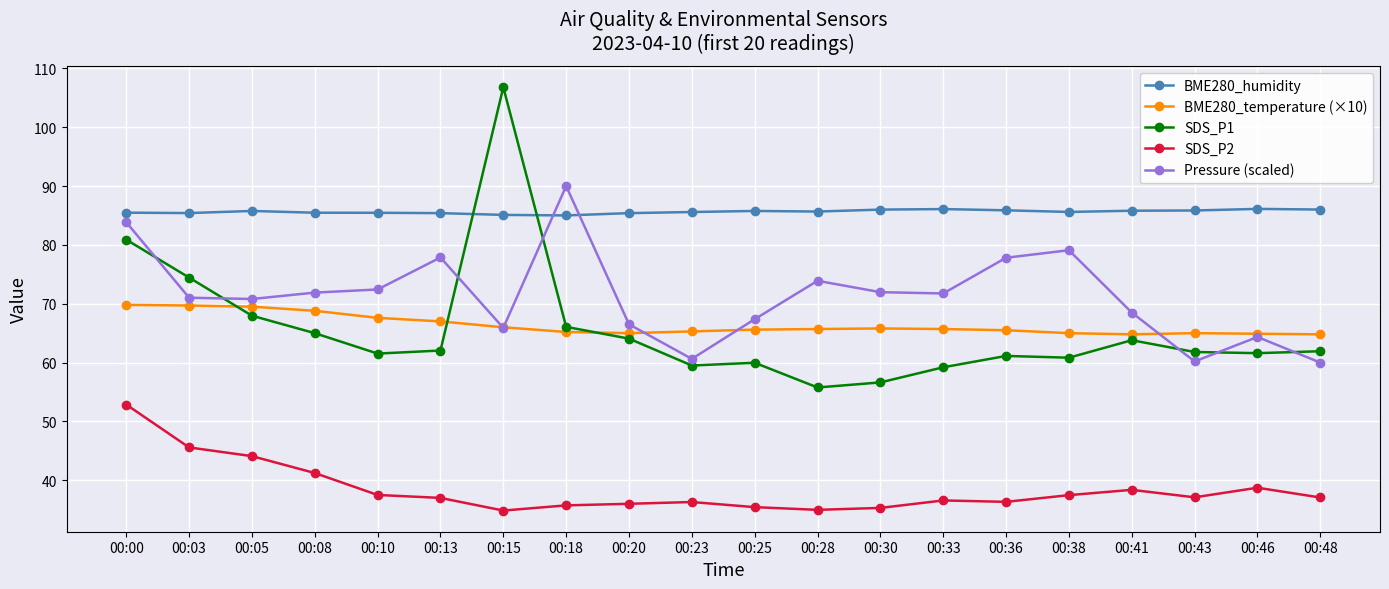

How many times do Pressure (scaled) and SDS_P1 cross each other?

7